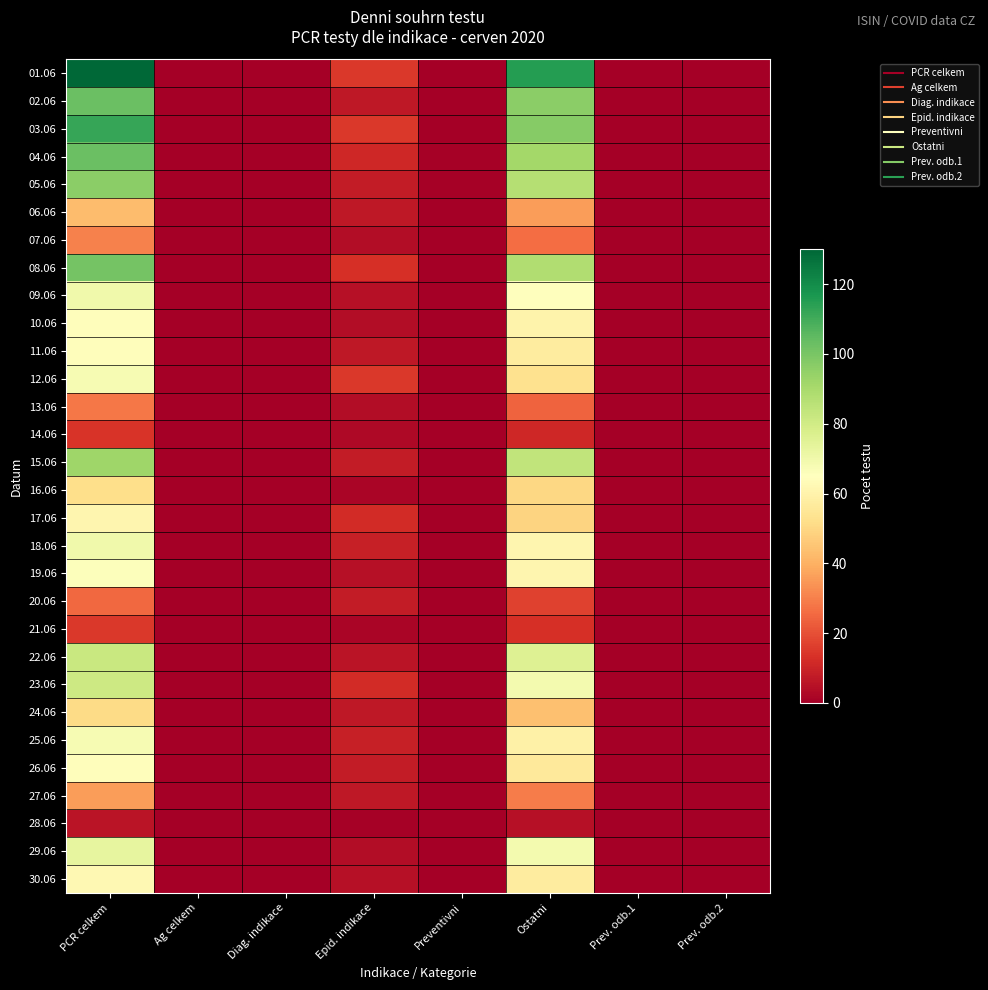

At which category is the sum across all series the highest?

PCR celkem